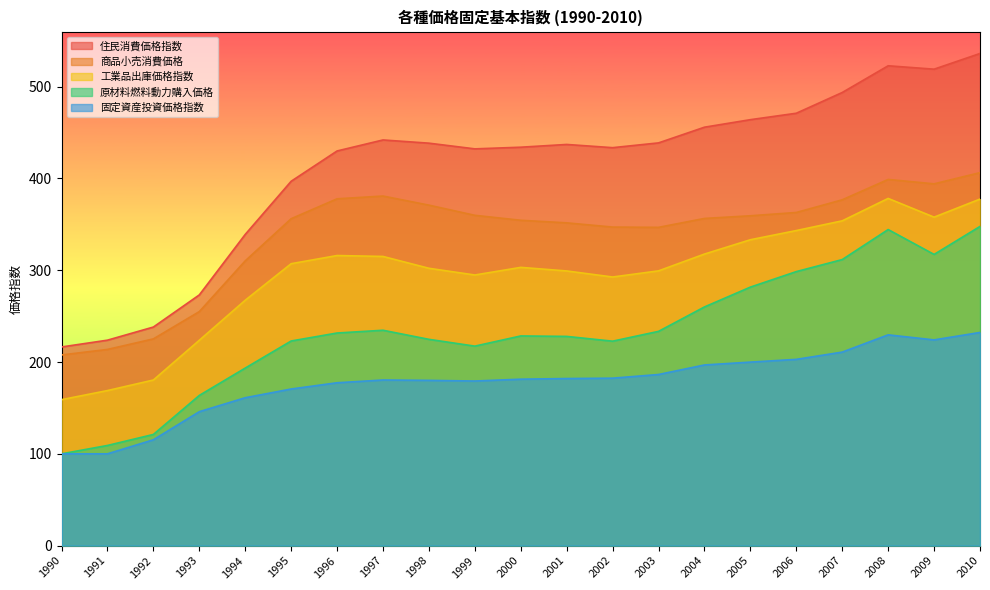

Read the 住民消費価格指数 value at 2005.

464.0